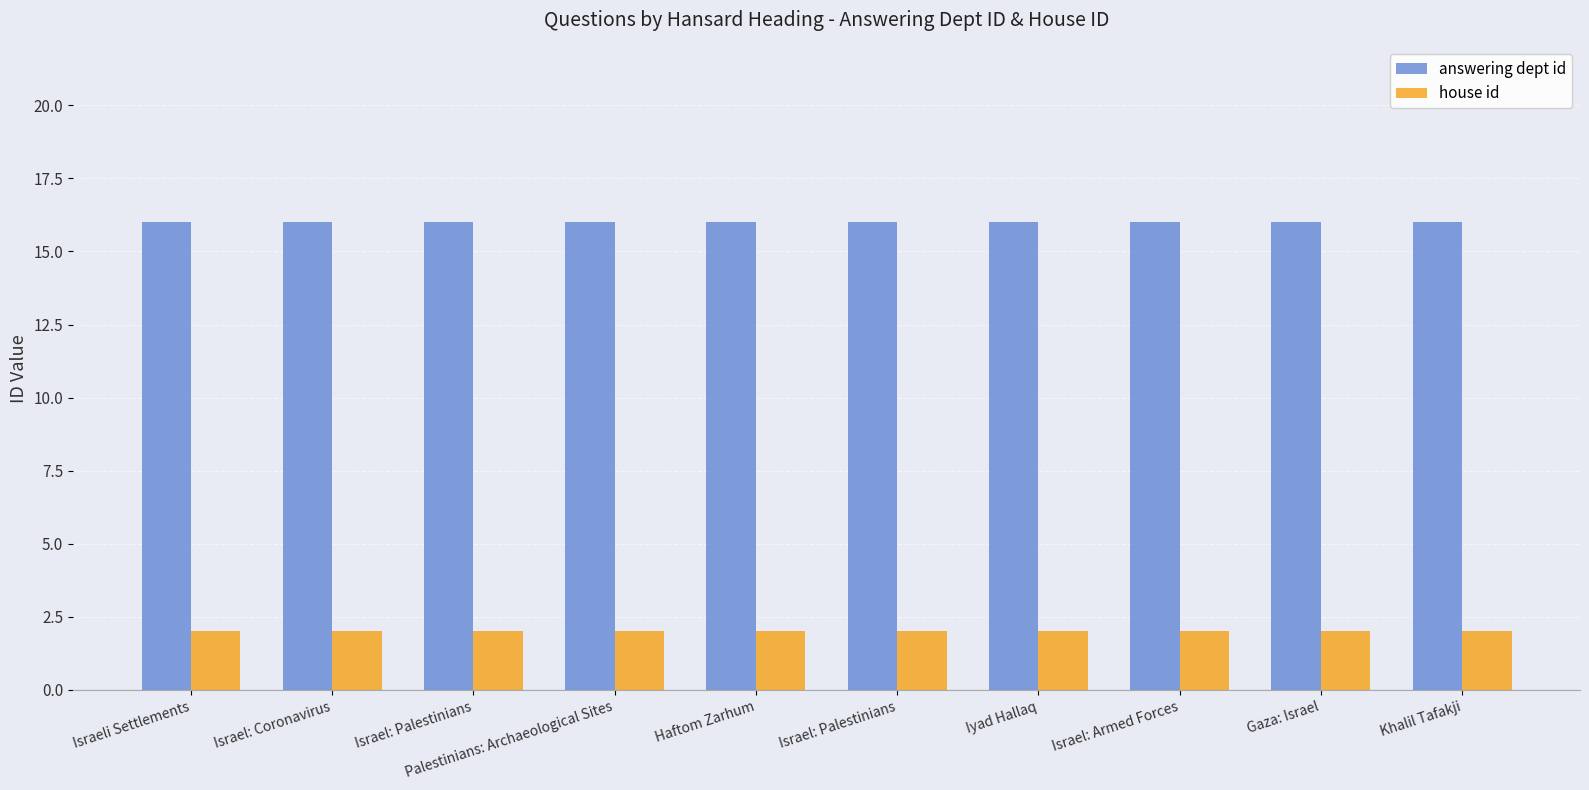

At which label is answering dept id closest to 16?

Israeli Settlements